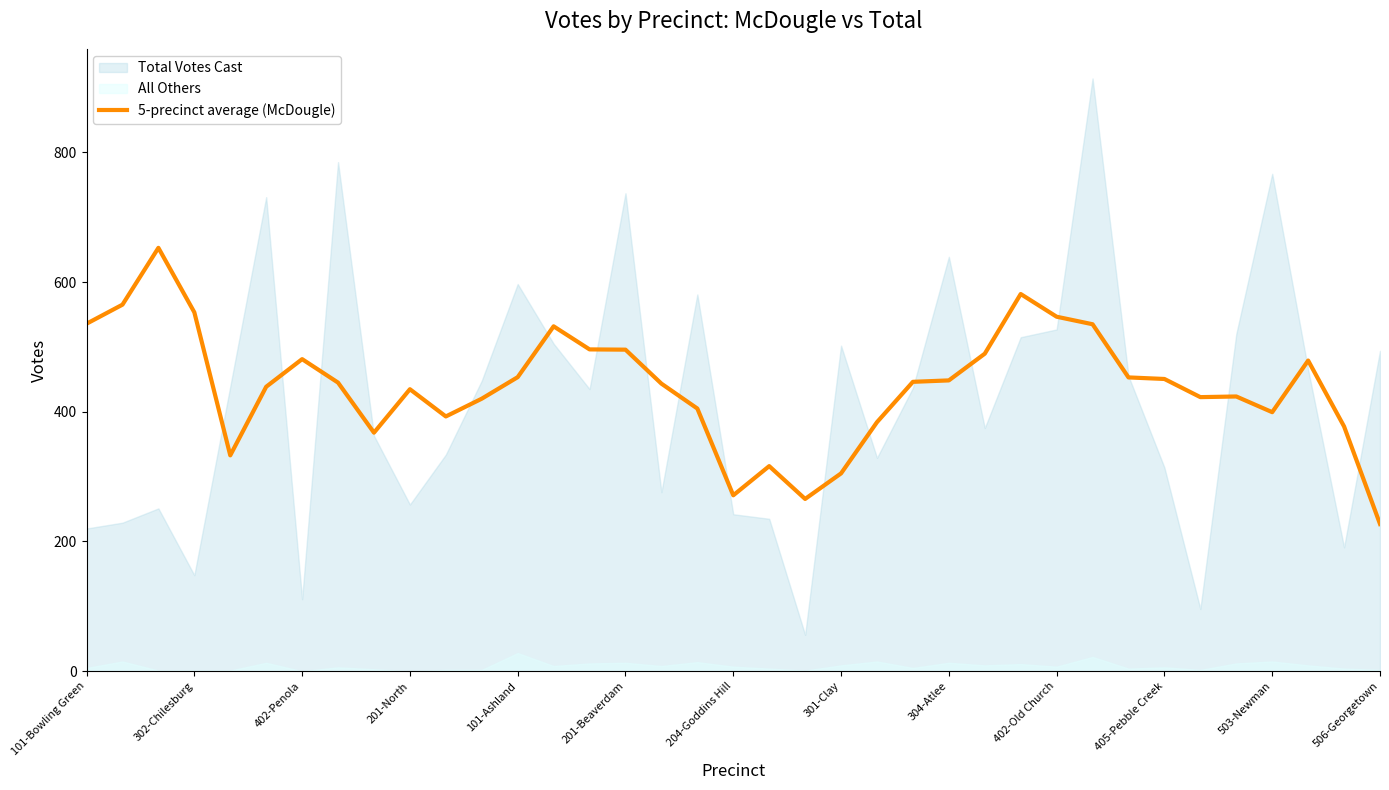

Where does the data first go above 445?

101-Bowling Green